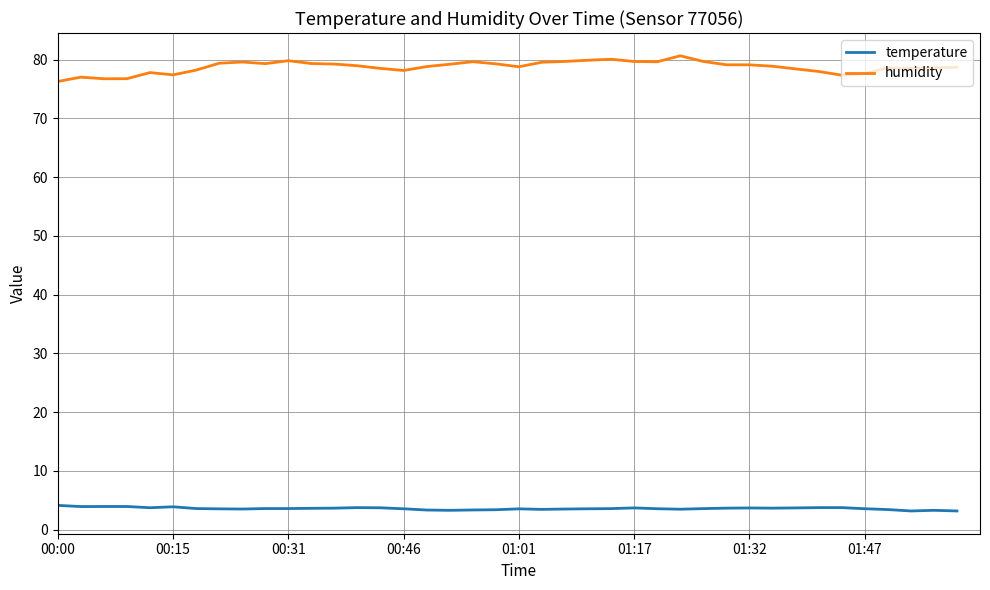

True or false: temperature and humidity intersect in this chart.

False